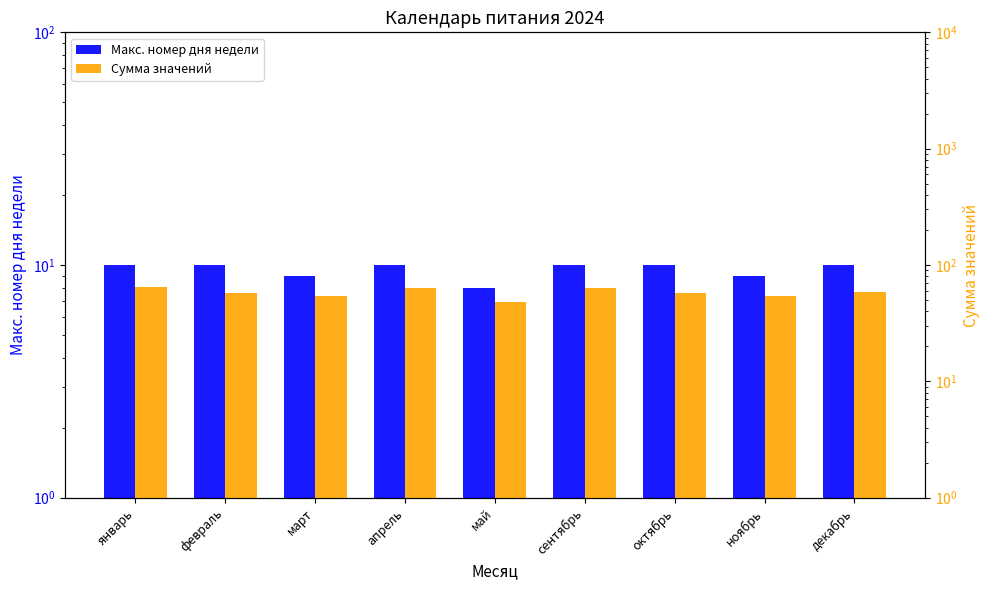

What is the approximate value of Макс. номер дня недели at февраль?

10